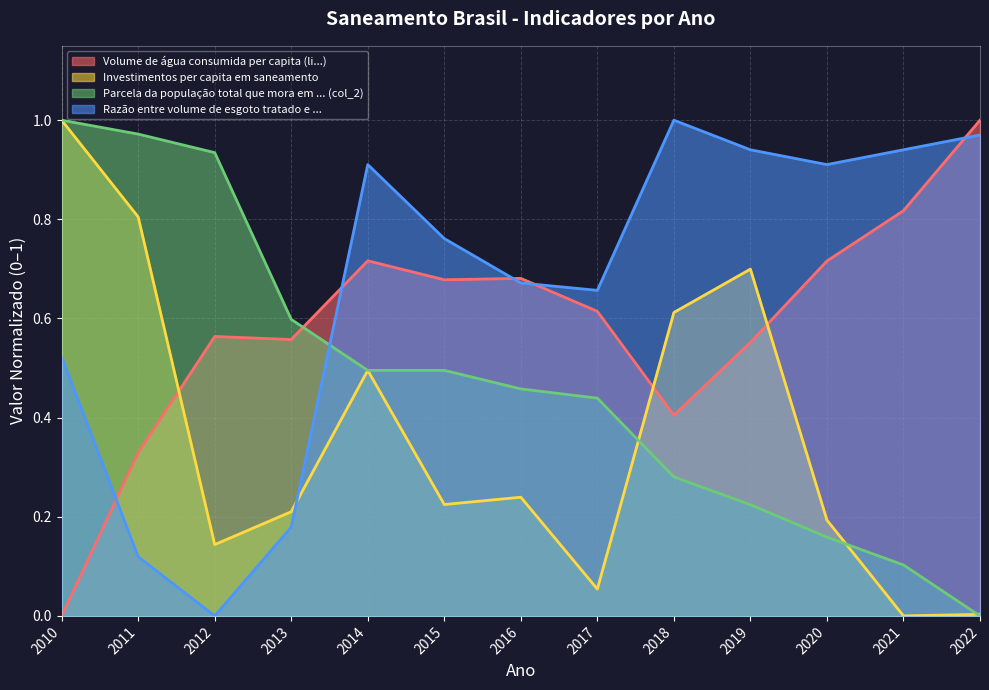

Is the value of Parcela da população total que mora em ... (col_2) at 2012 greater than the value of Volume de água consumida per capita (li...) at 2011?

Yes